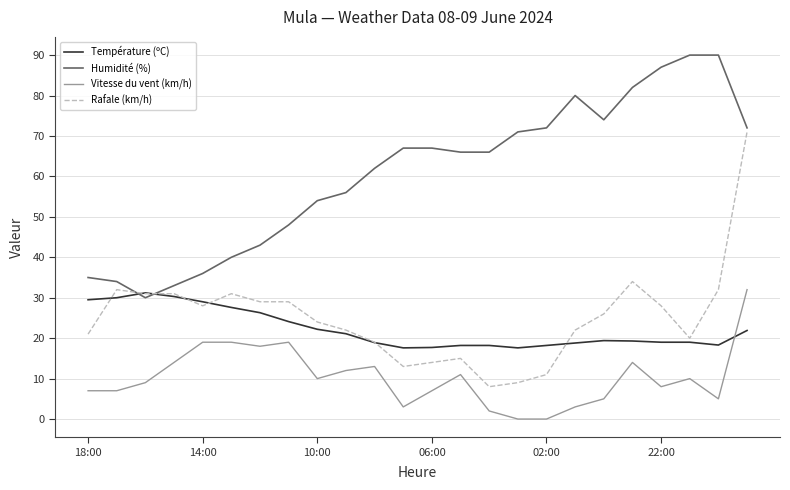

What is the highest value of the Rafale (km/h) series?

71.0